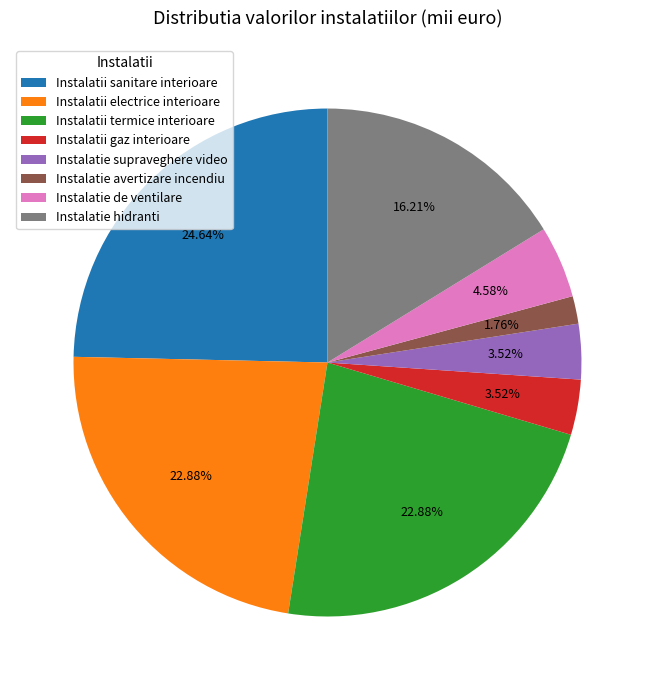

Is it true that Instalatie de ventilare is 5% of the pie?

True